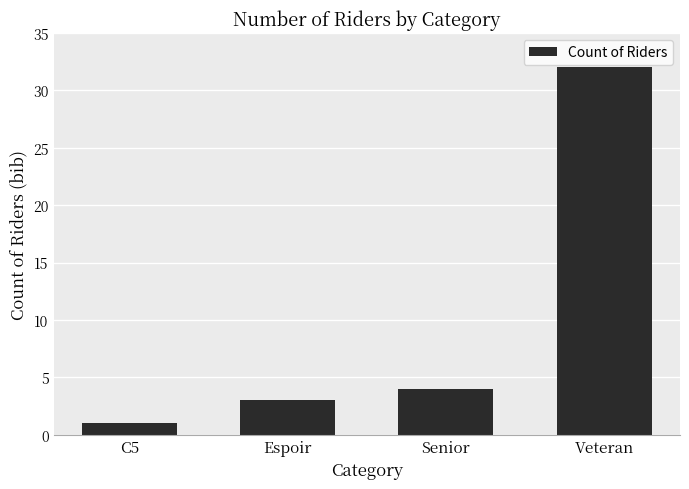

True or false: the data shows 32 at Veteran.

True